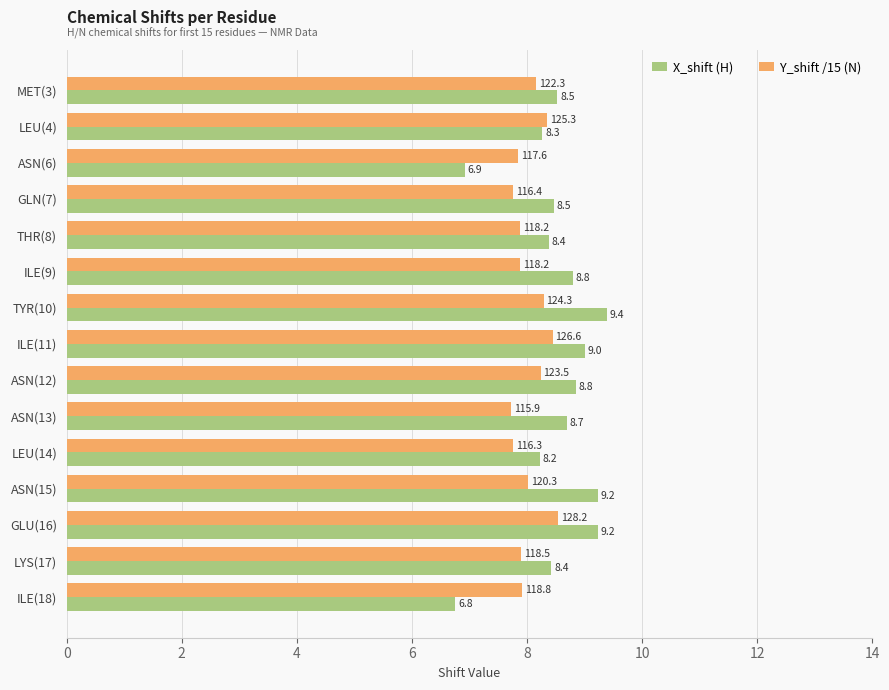

Which category has the lowest value in the X_shift (H) series?

ILE(18)